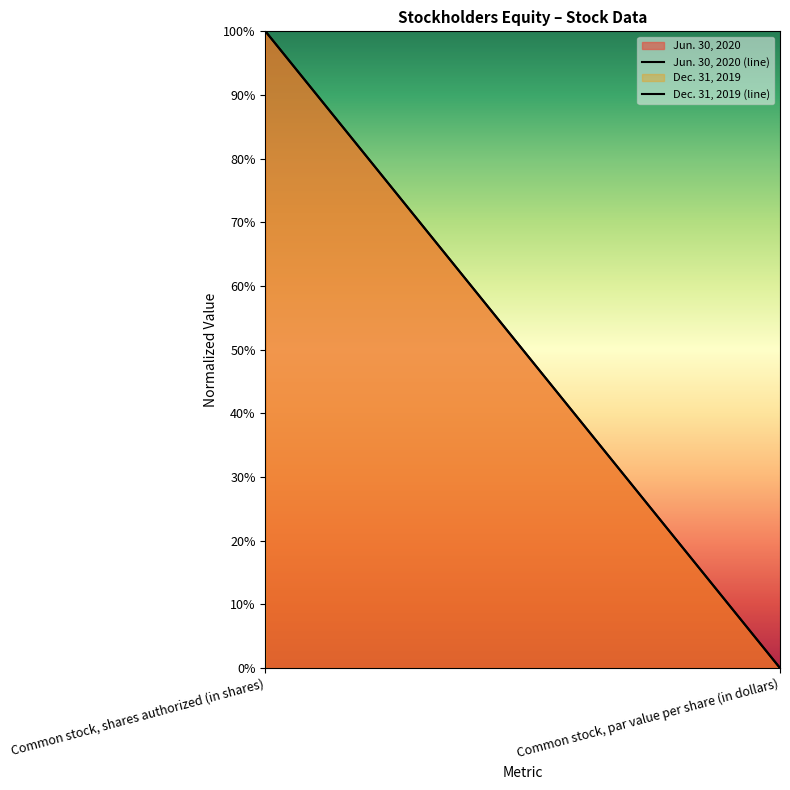

How many Dec. 31, 2019 (line) values are between 0 and 1?

2